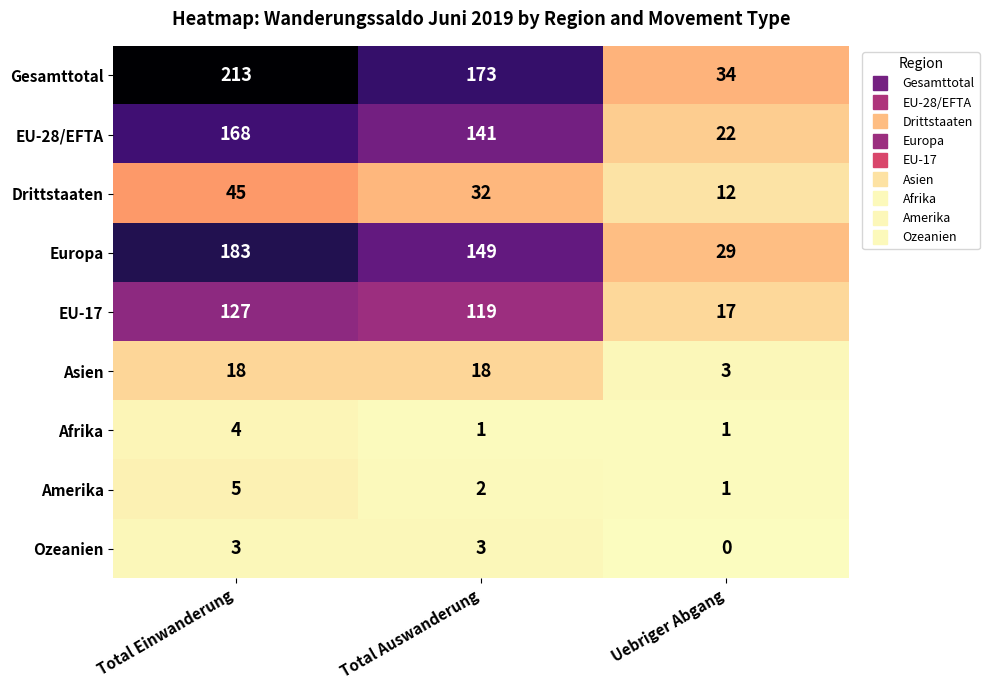

How many distinct data groups are displayed?

9